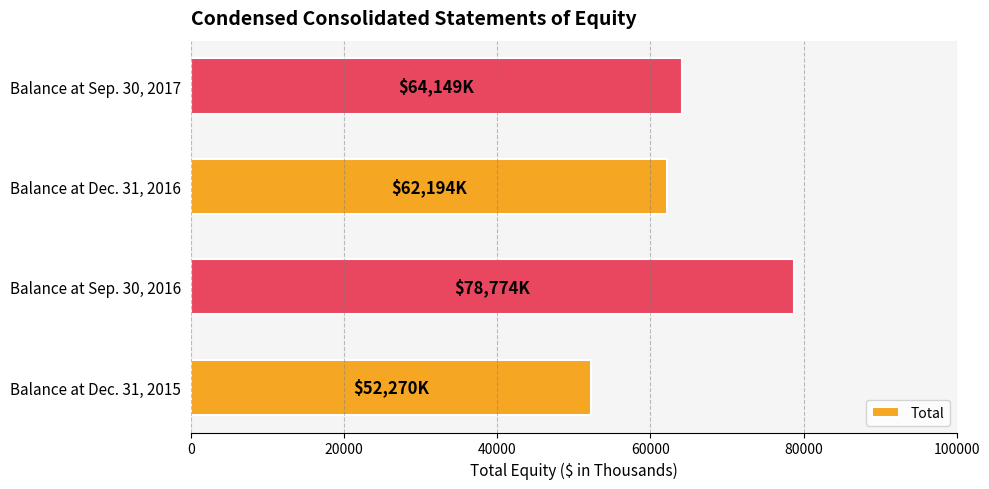

Reading bottom to top, transcribe all the data shown in this chart.

52270	78774	62194	64149